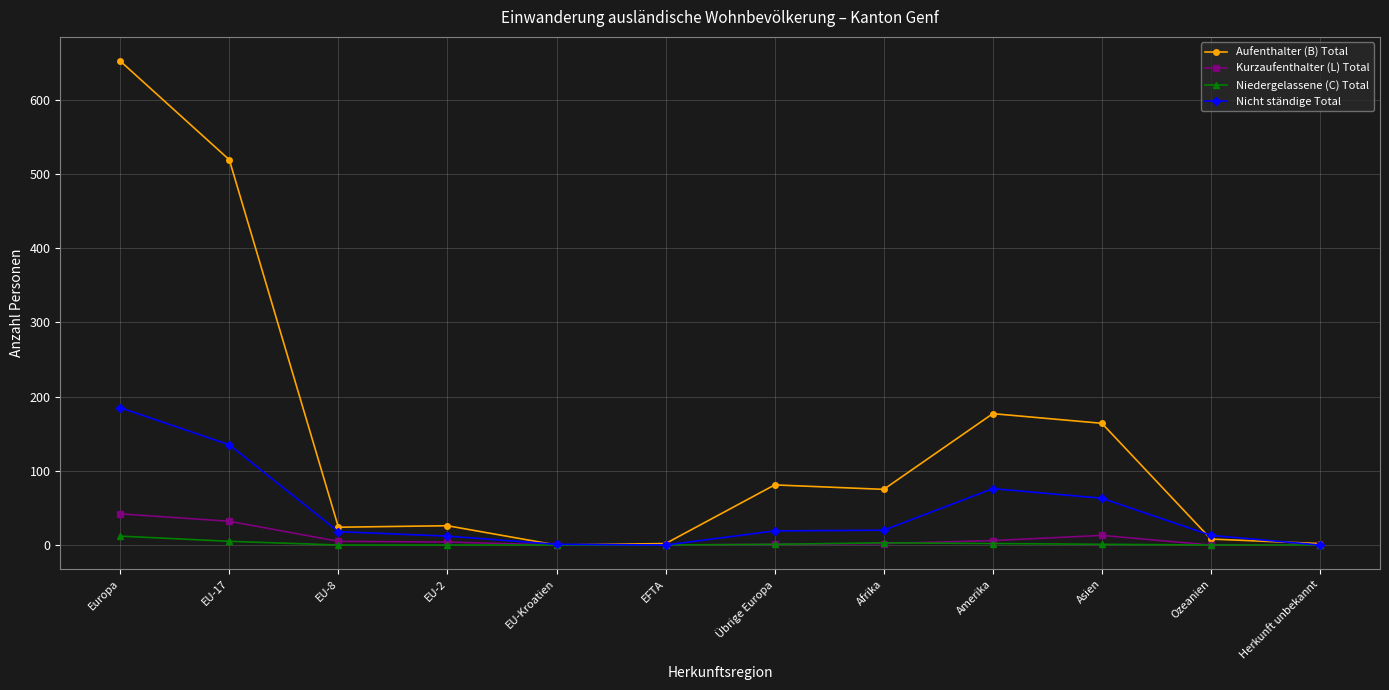

At which label does Nicht ständige Total reach its peak?

Europa